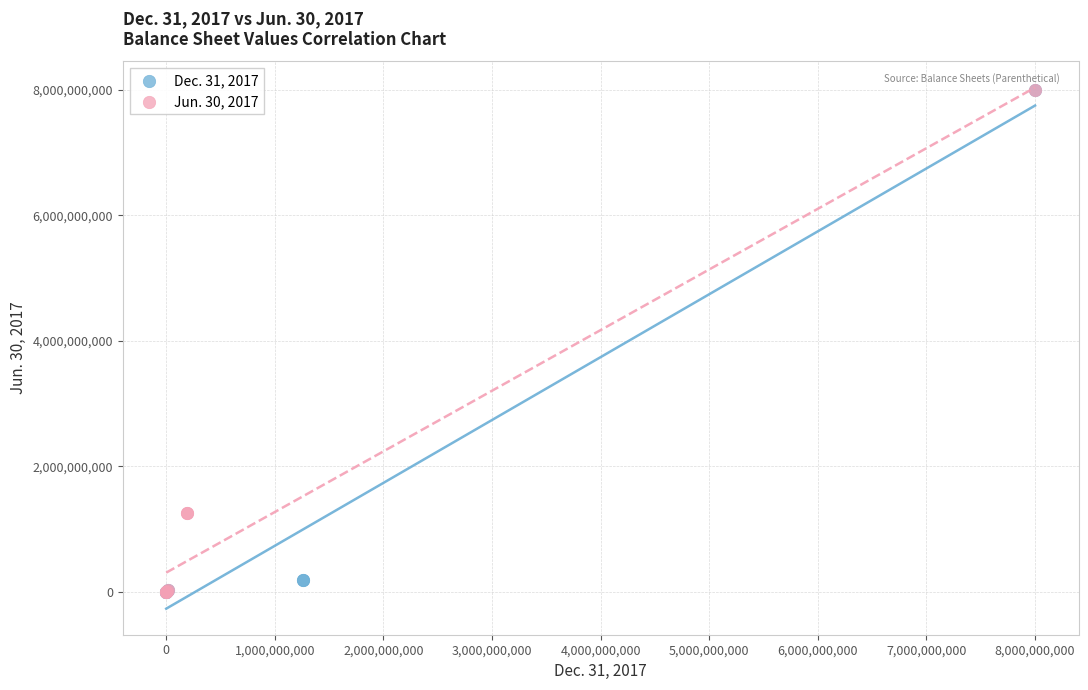

What are all the series names shown in the legend?

Dec. 31, 2017, Jun. 30, 2017